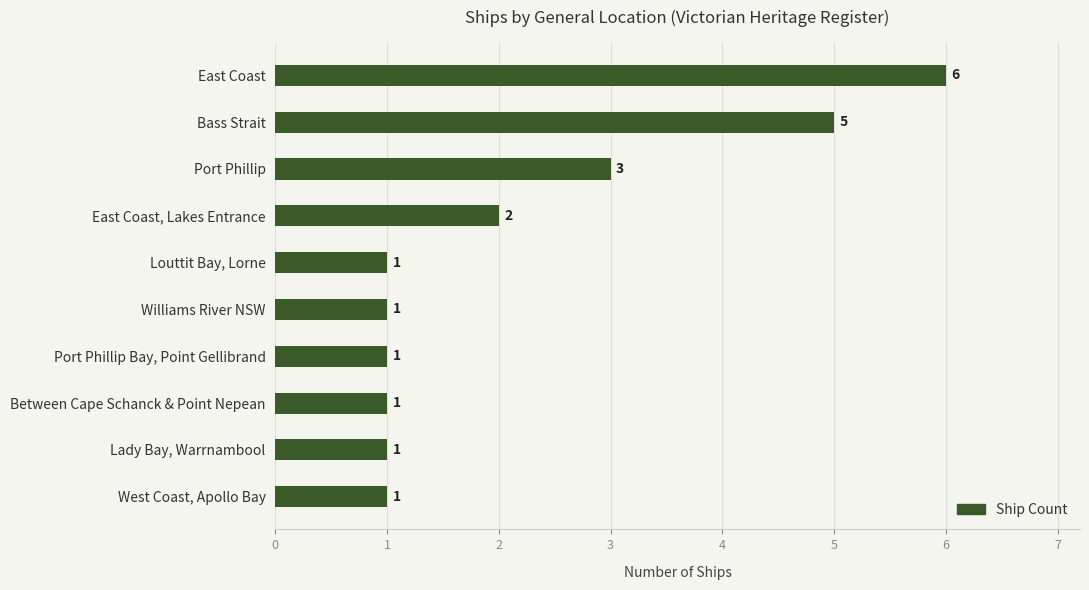

Are the bars horizontal?

Yes